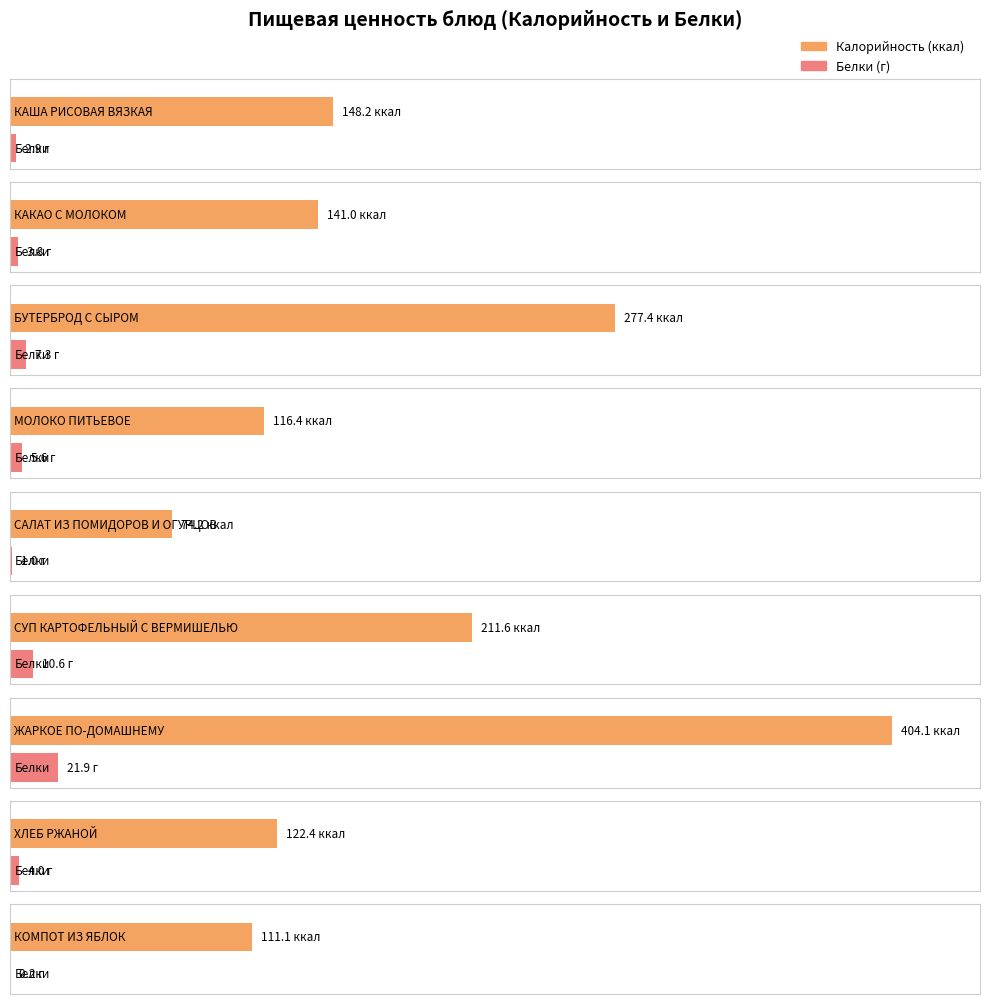

Which category has the lowest value across all series?

КОМПОТ ИЗ ЯБЛОК